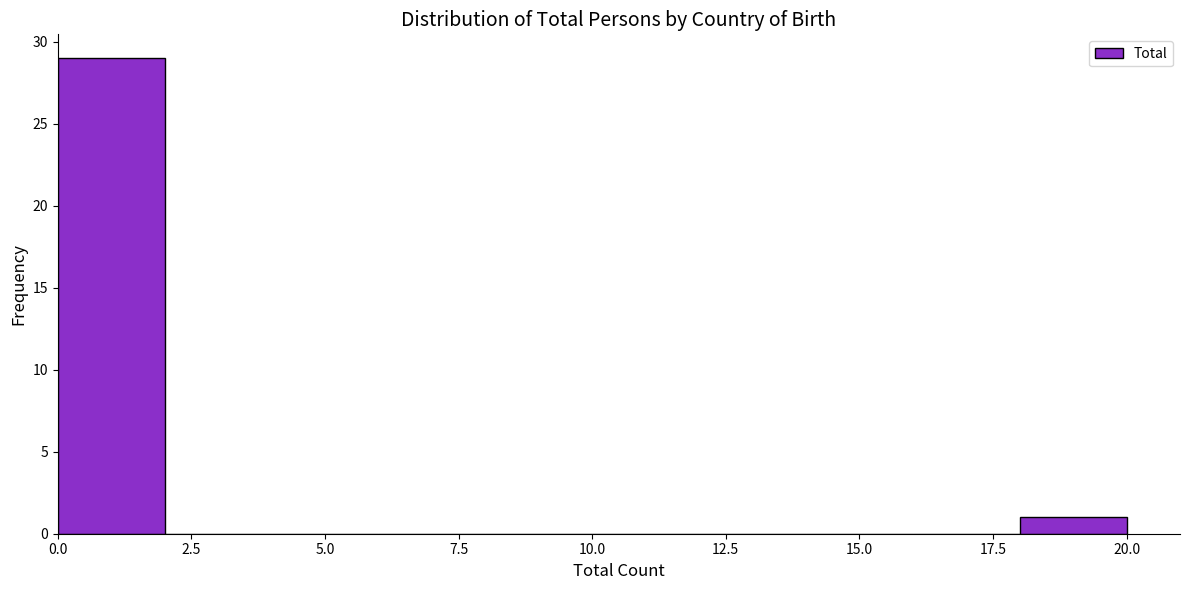

Reading left to right, transcribe this chart: for each bar, give the range it covers on the x-axis and its height. The values are not printed on the chart, so give them approximately, as read against the axis.

0 to 2: 29
2 to 4: 0
4 to 6: 0
6 to 8: 0
8 to 10: 0
10 to 12: 0
12 to 14: 0
14 to 16: 0
16 to 18: 0
18 to 20: 1